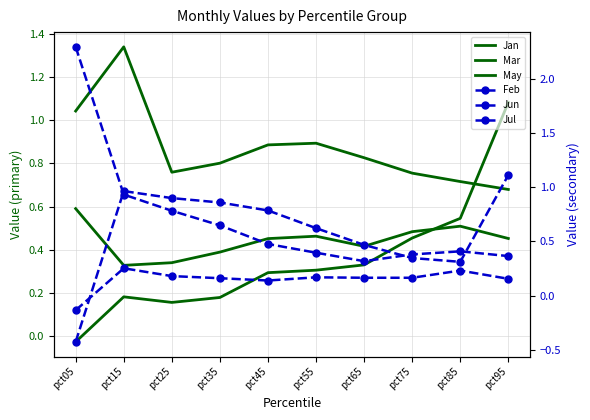

Is it true that Feb equals 0.1 at pct85?

False